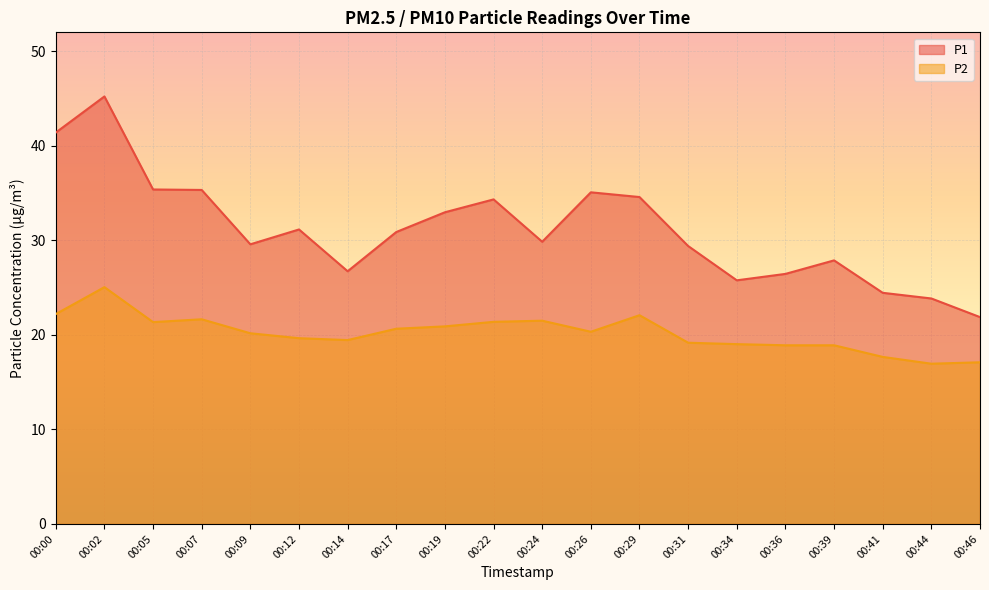

True or false: P1 has more than 1 points higher than both neighbors.

True